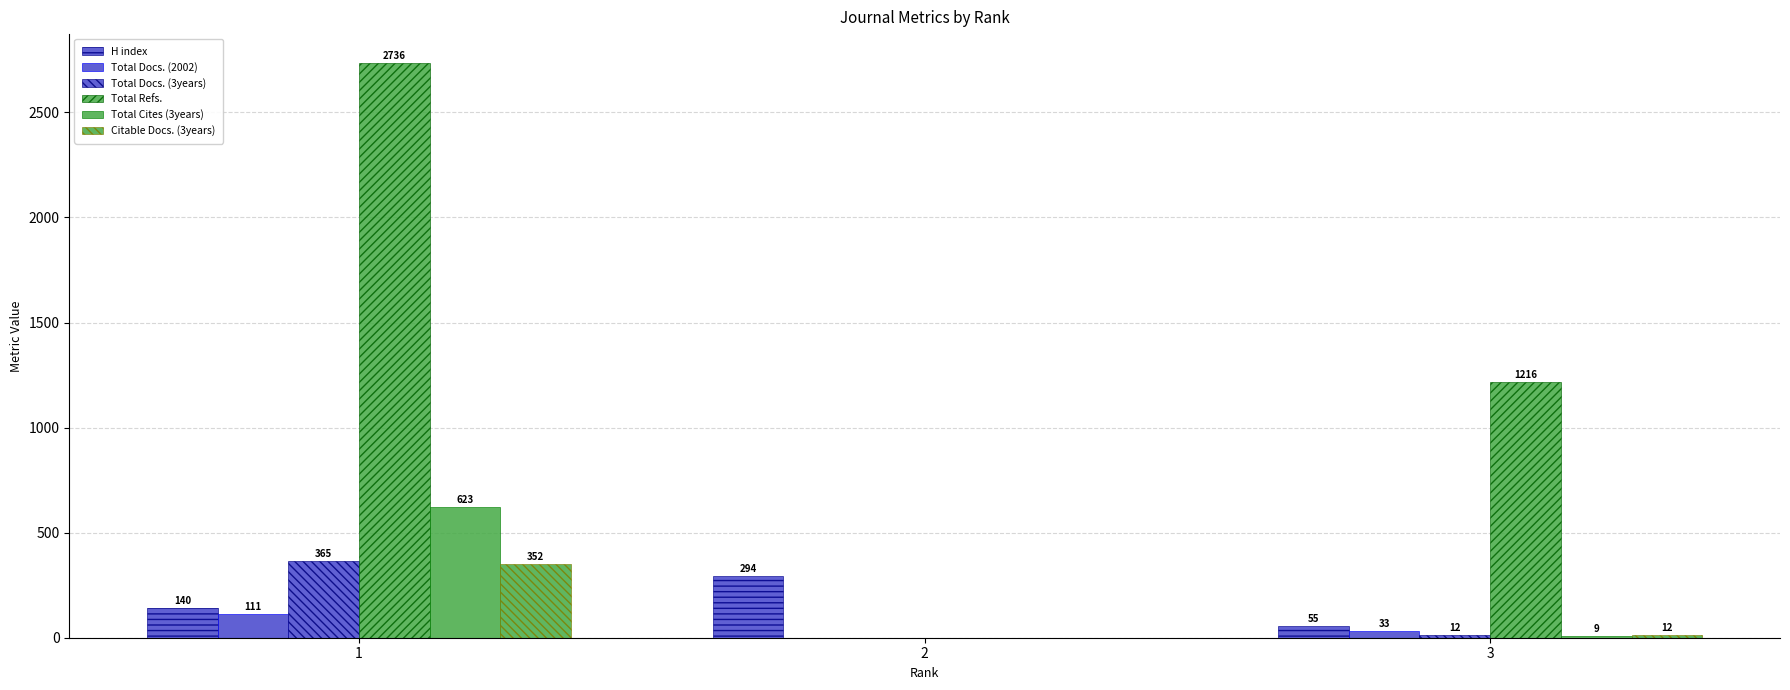

How many values in Total Docs. (2002) are above zero?

2